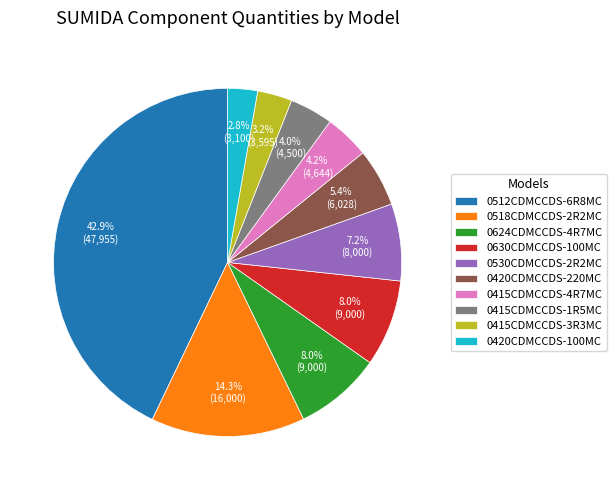

How many segments does this pie chart have?

10